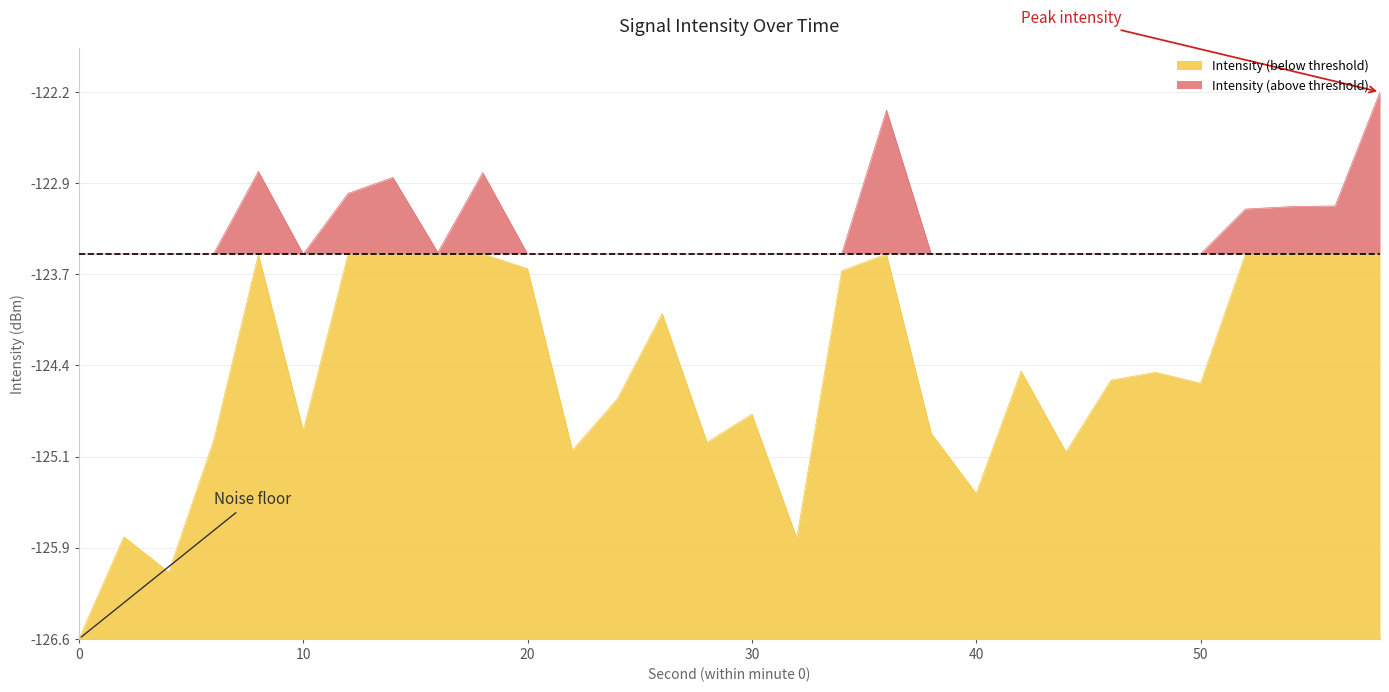

The chart shows a value of -39.7 at 54. True or false?

False